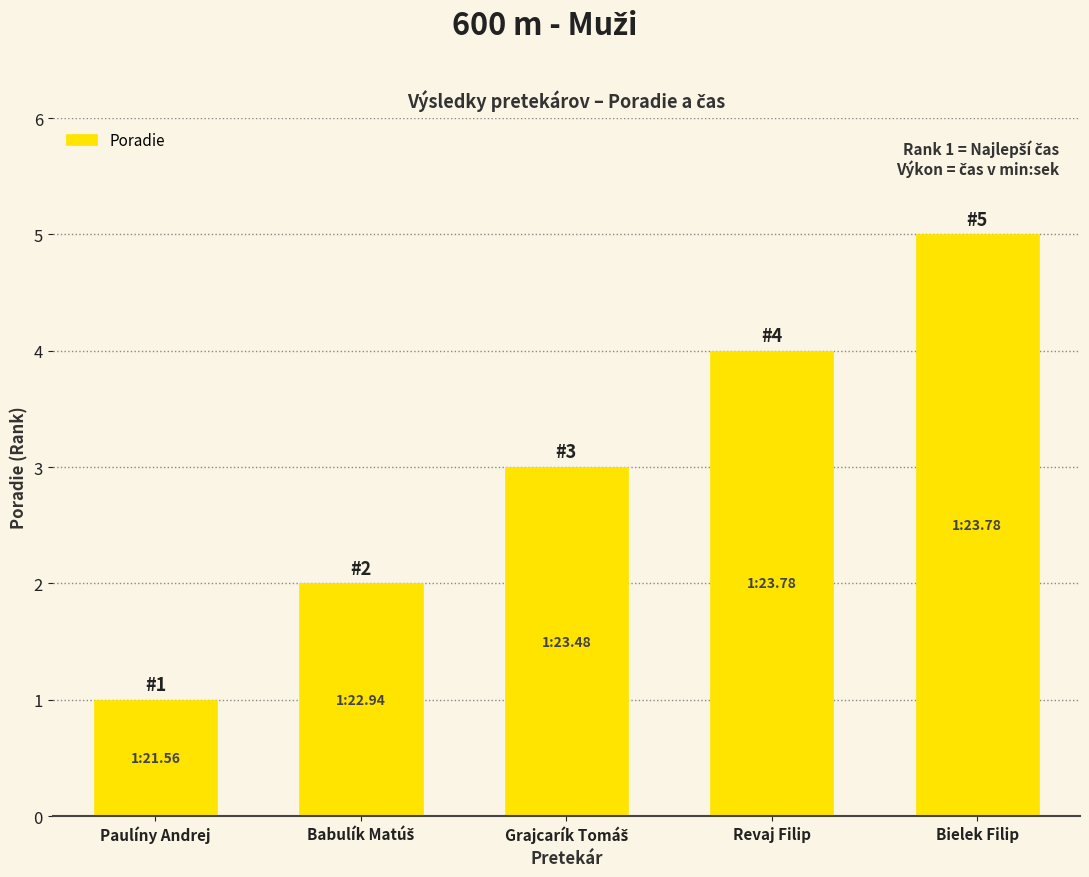

Are the bars horizontal?

No